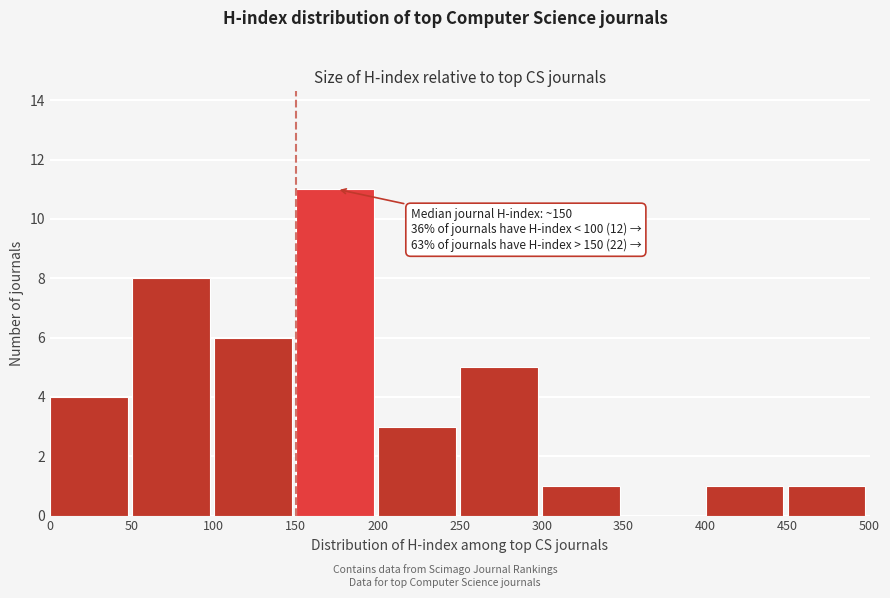

Which range on the x-axis has the tallest bar?

150 to 200